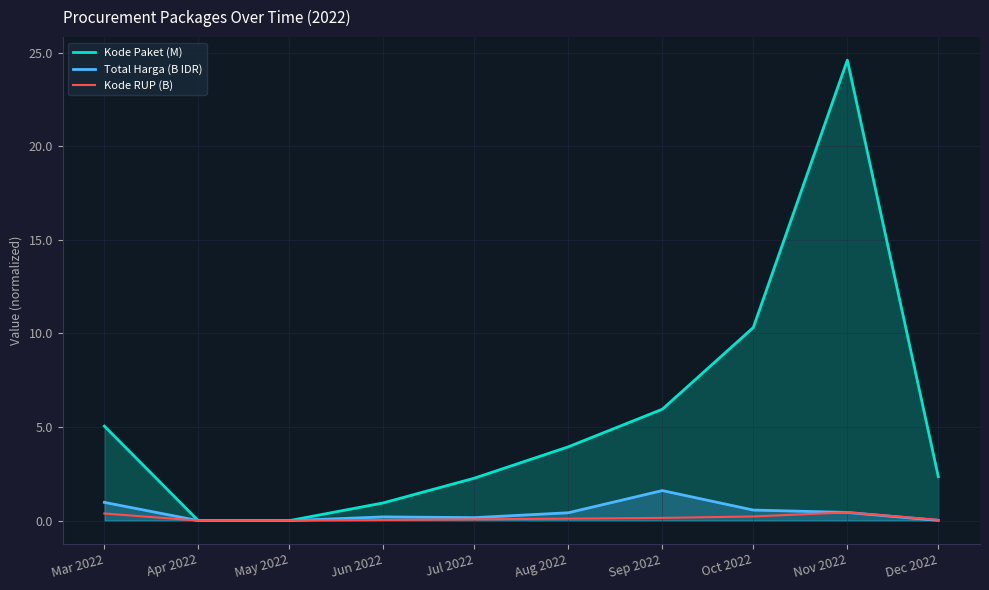

What is the greatest value displayed?

24.6